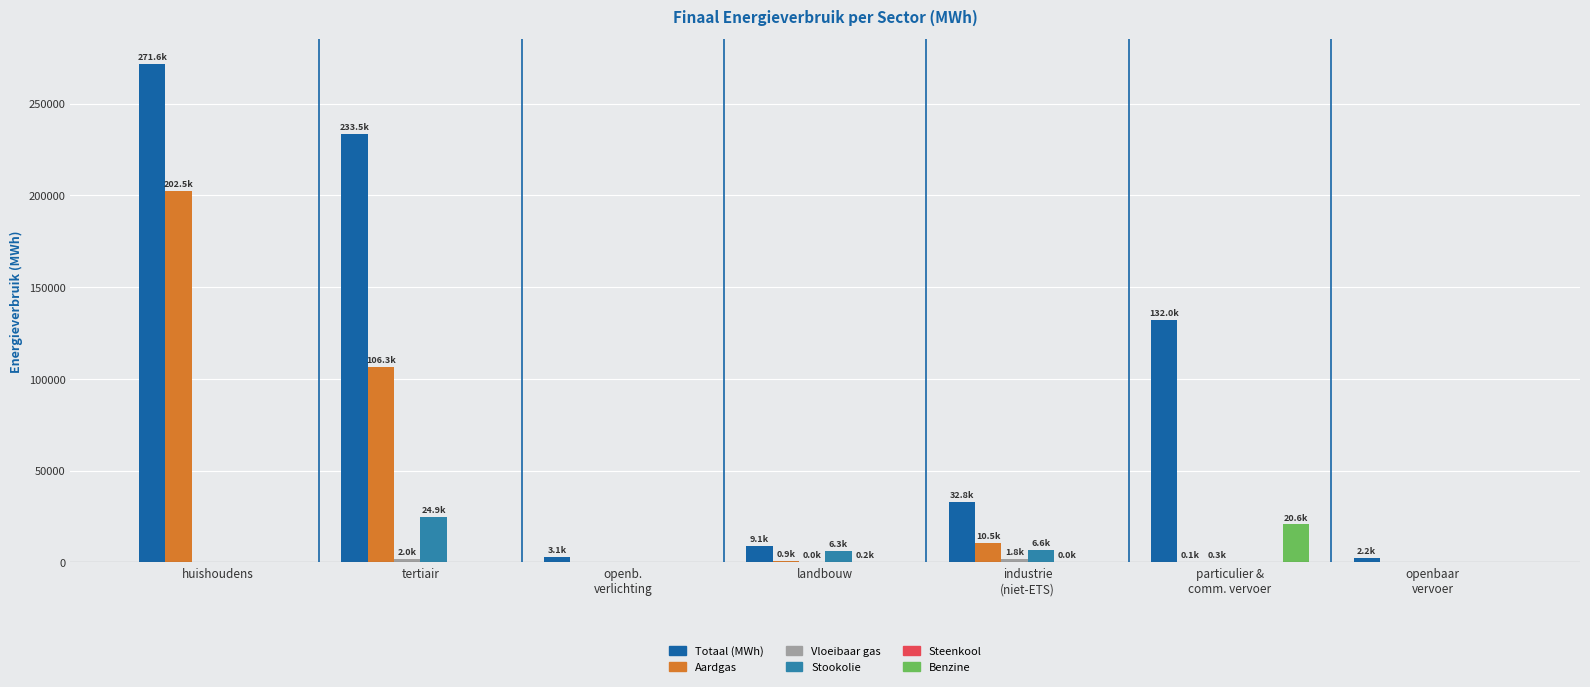

What is the spread (max minus min) of values at openb.
verlichting?

3096.2